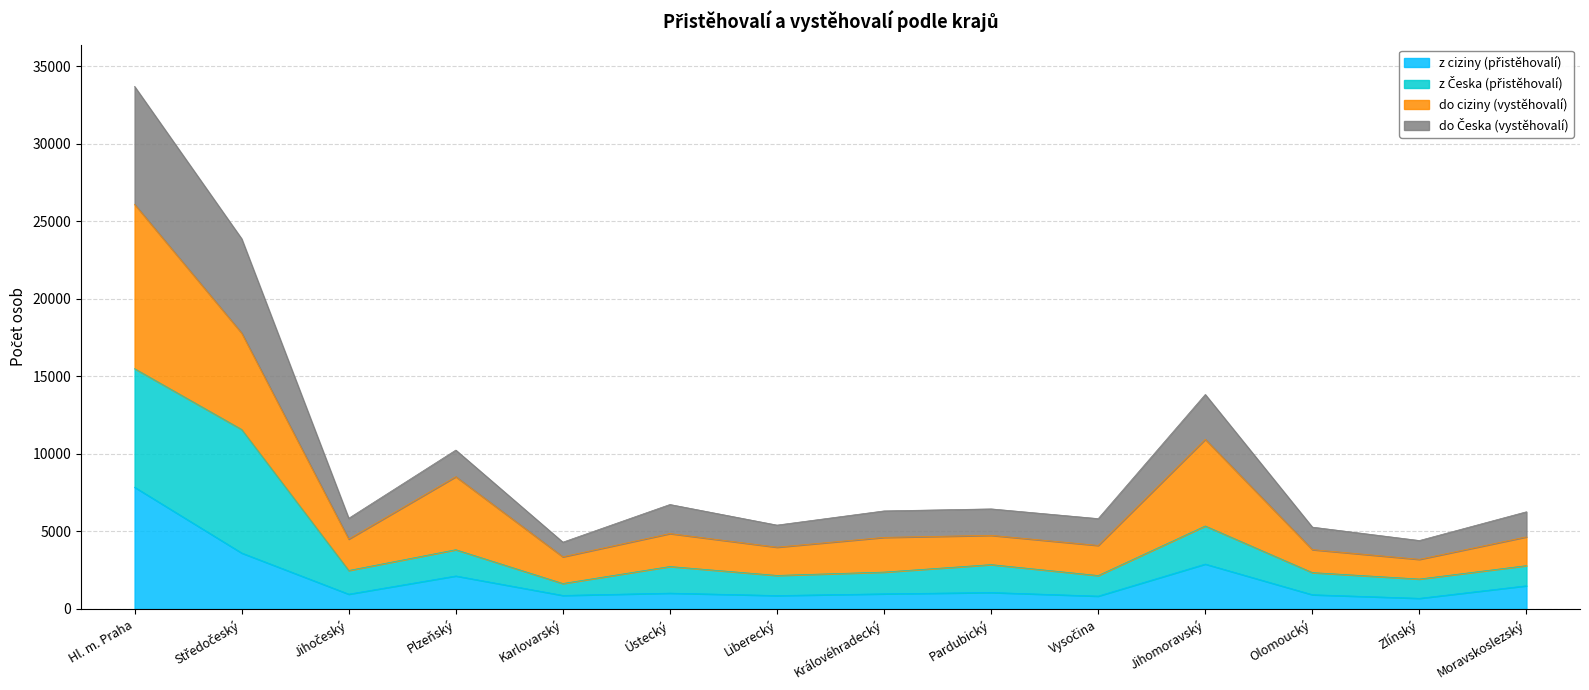

How many data points does each series have?

14